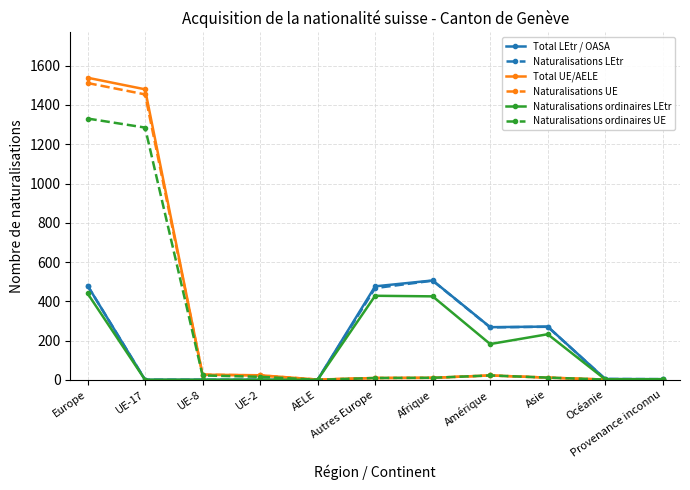

What is the sum of the Naturalisations ordinaires LEtr values at AELE and Asie?

232